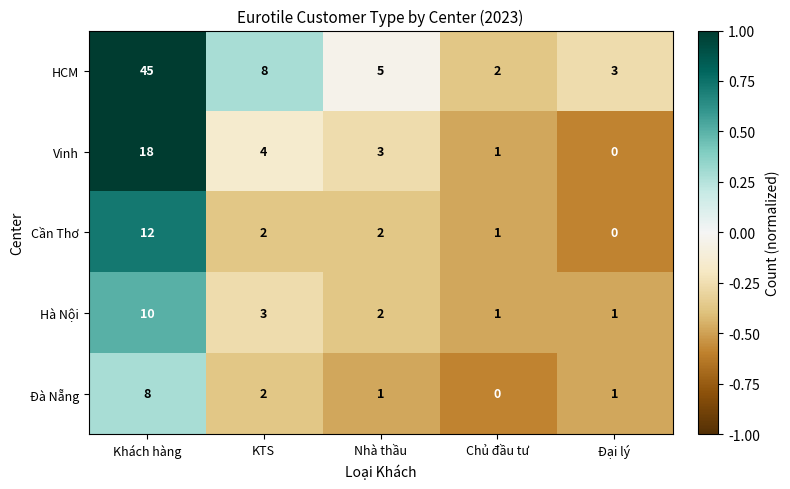

Reading left to right, extract all data points from this chart.

HCM: Khách hàng=45	KTS=8	Nhà thầu=5	Chủ đầu tư=2	Đại lý=3
Vinh: Khách hàng=18	KTS=4	Nhà thầu=3	Chủ đầu tư=1	Đại lý=0
Cần Thơ: Khách hàng=12	KTS=2	Nhà thầu=2	Chủ đầu tư=1	Đại lý=0
Hà Nội: Khách hàng=10	KTS=3	Nhà thầu=2	Chủ đầu tư=1	Đại lý=1
Đà Nẵng: Khách hàng=8	KTS=2	Nhà thầu=1	Chủ đầu tư=0	Đại lý=1